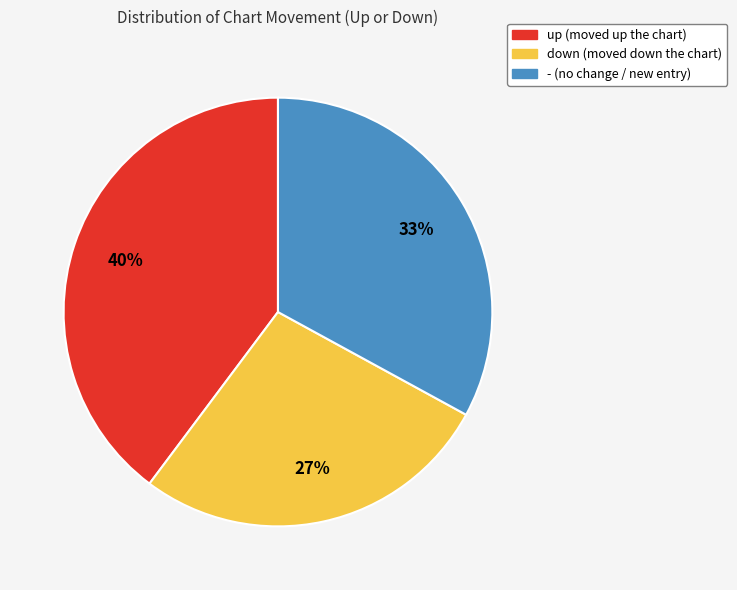

Rank the categories by value from highest to lowest.

up, -, down